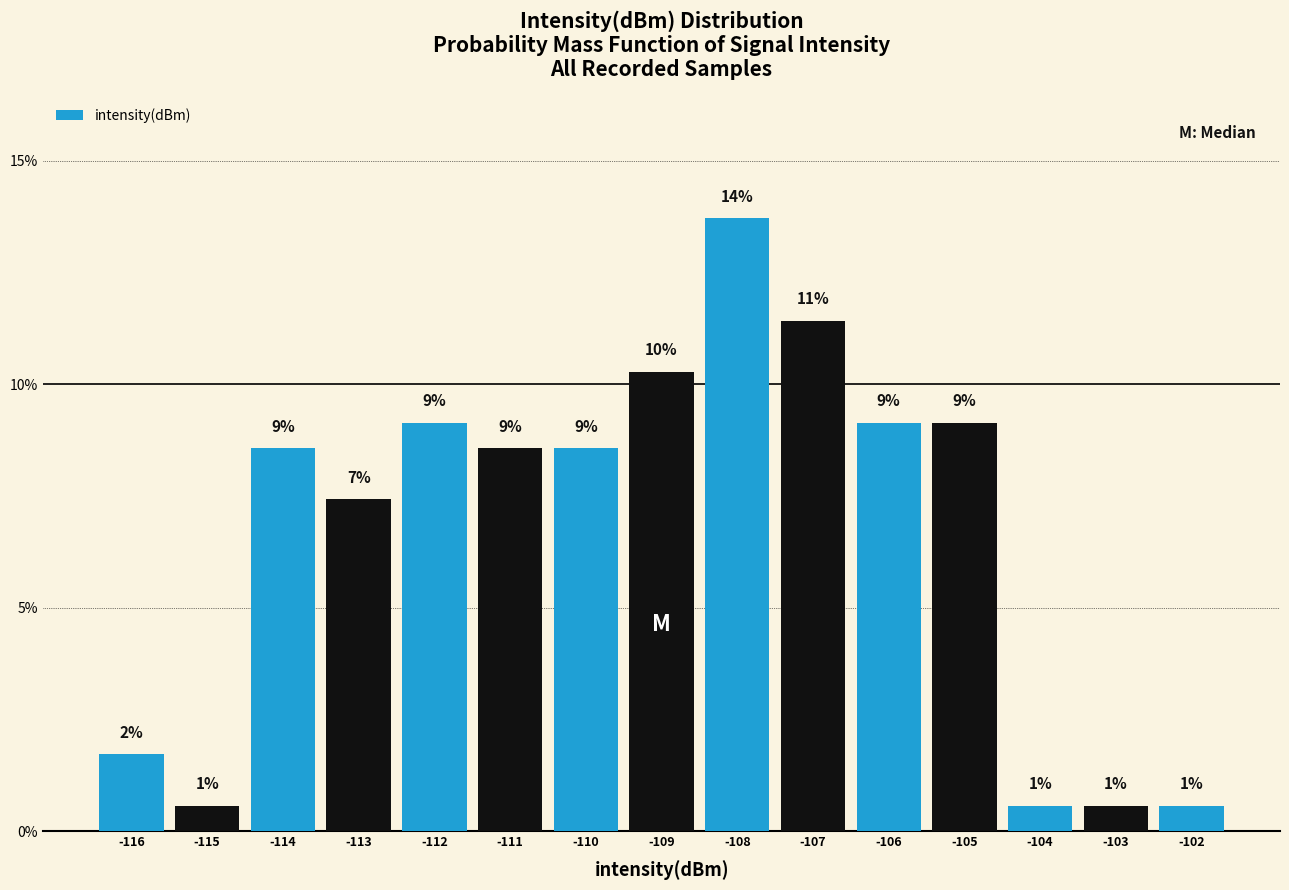

How many bars are there in total?

15